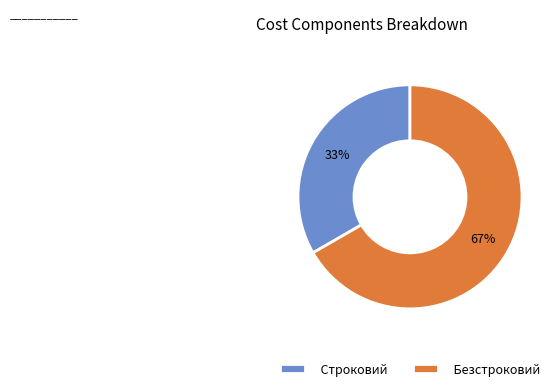

Which slice is the largest?

Безстроковий